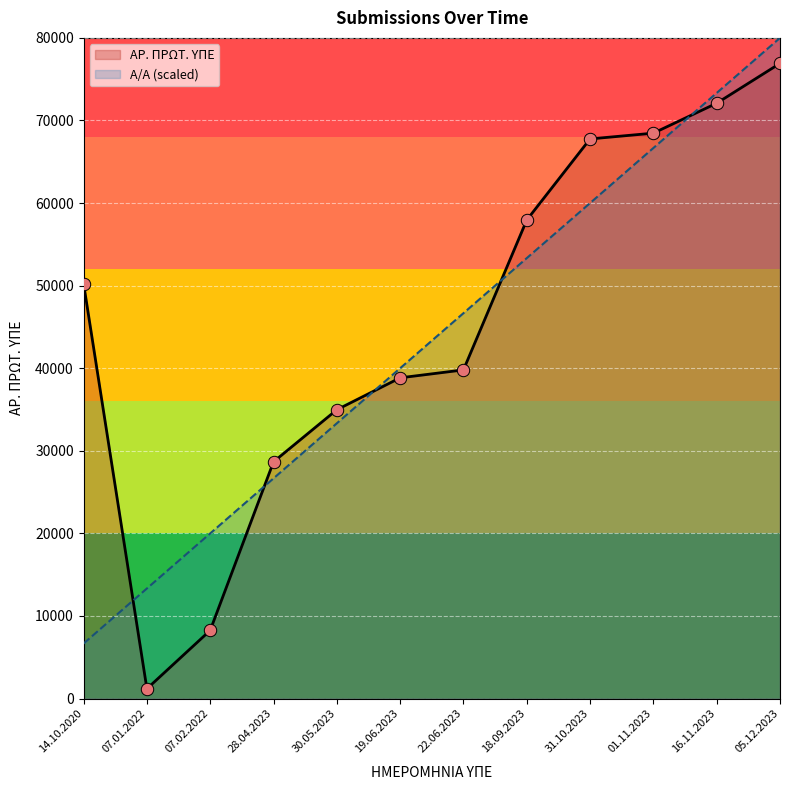

Which series contains the lowest Y value?

ΑΡ. ΠΡΩΤ. ΥΠΕ